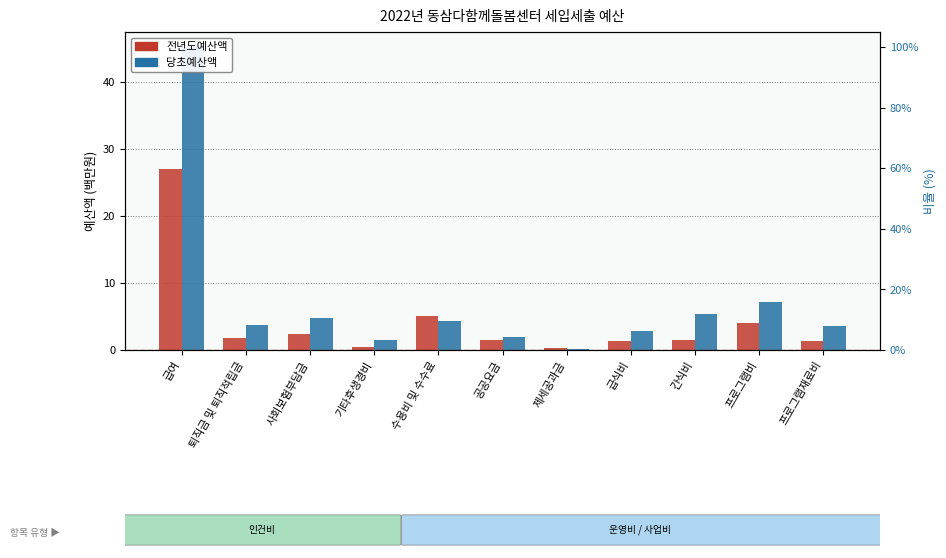

What is the sum of the 당초예산액 values at 급여 and 수용비 및 수수료?

49.5